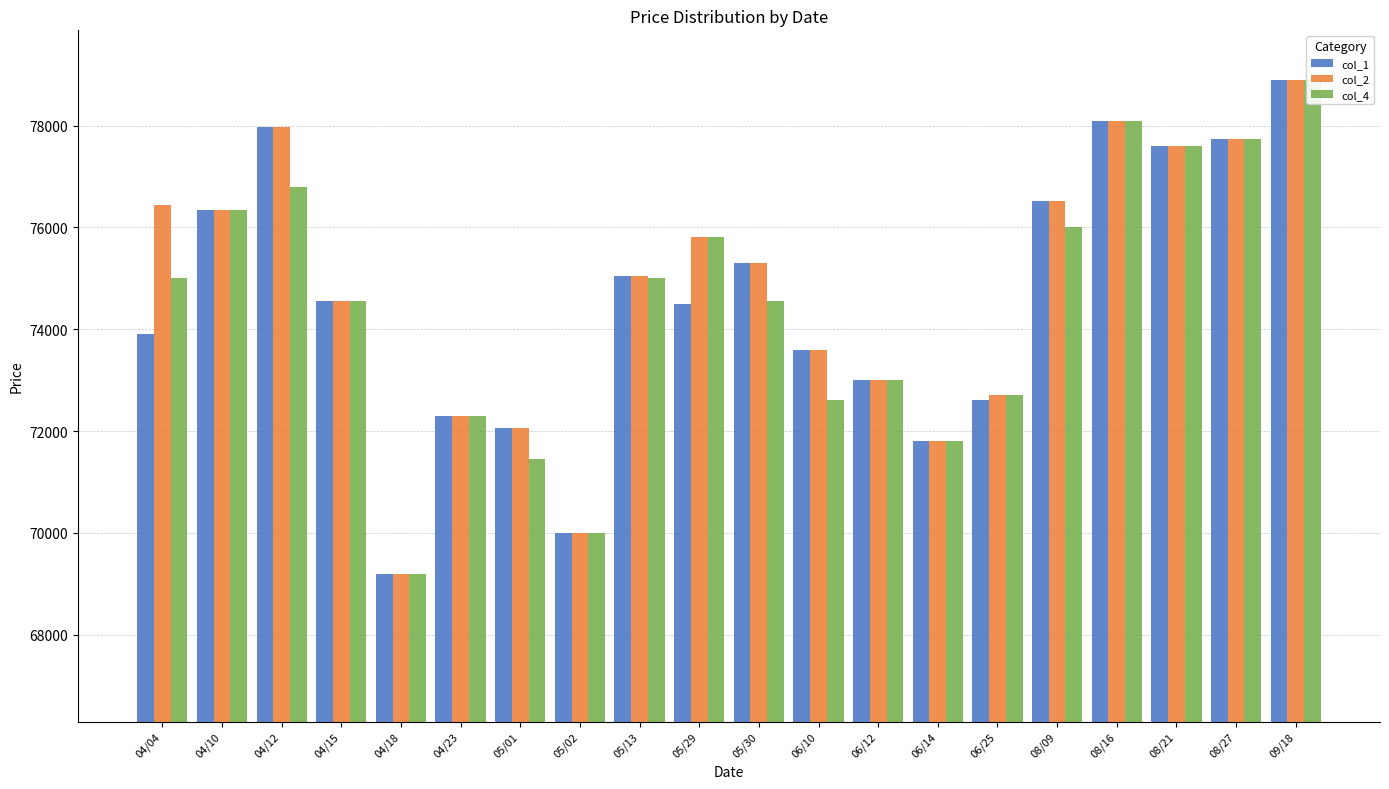

At how many categories does at least one series exceed 74696?

11